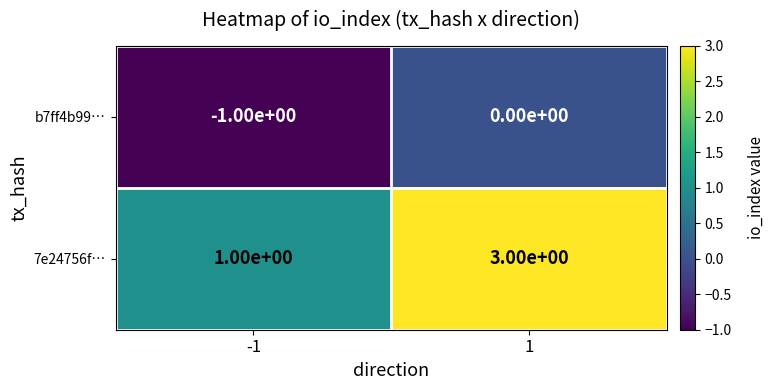

What is the difference between the highest and lowest values at 1?

3